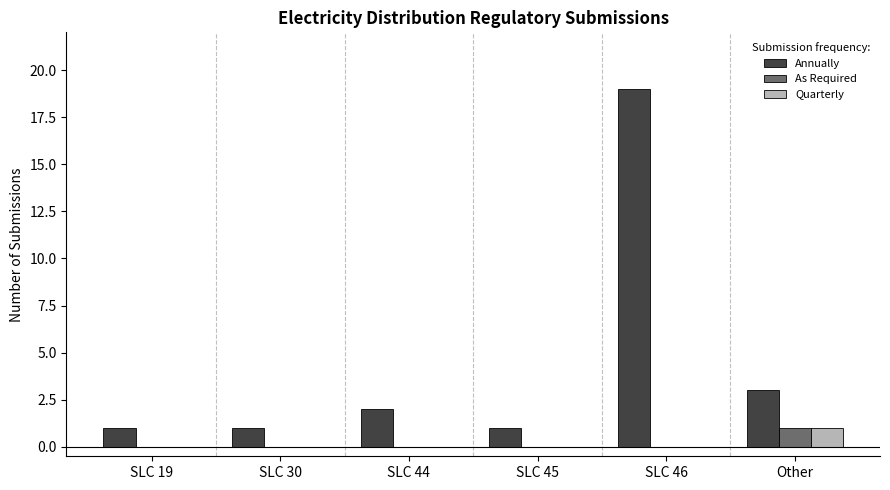

What is the maximum value for Annually?

19